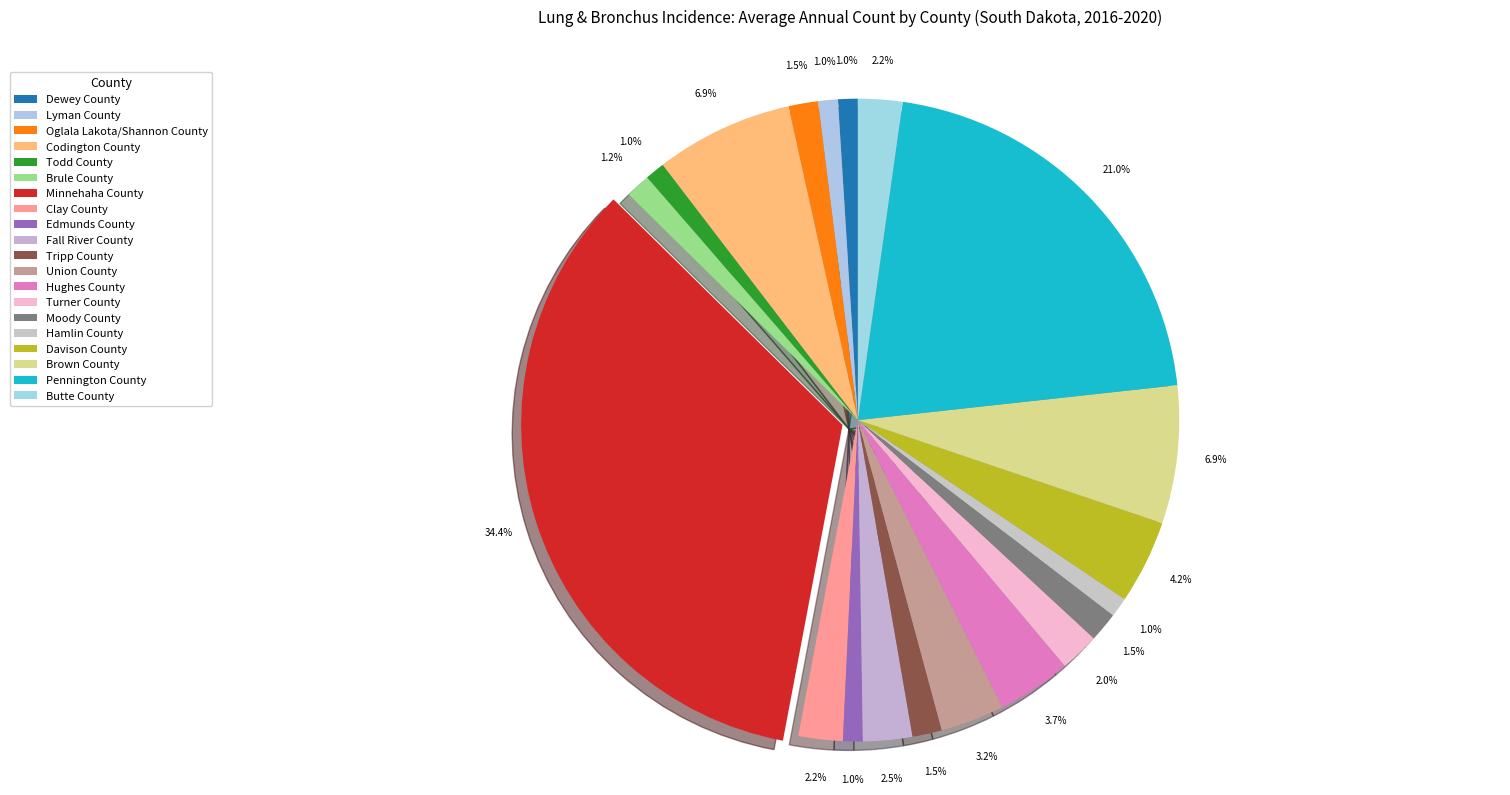

Which slice is the largest?

Minnehaha County